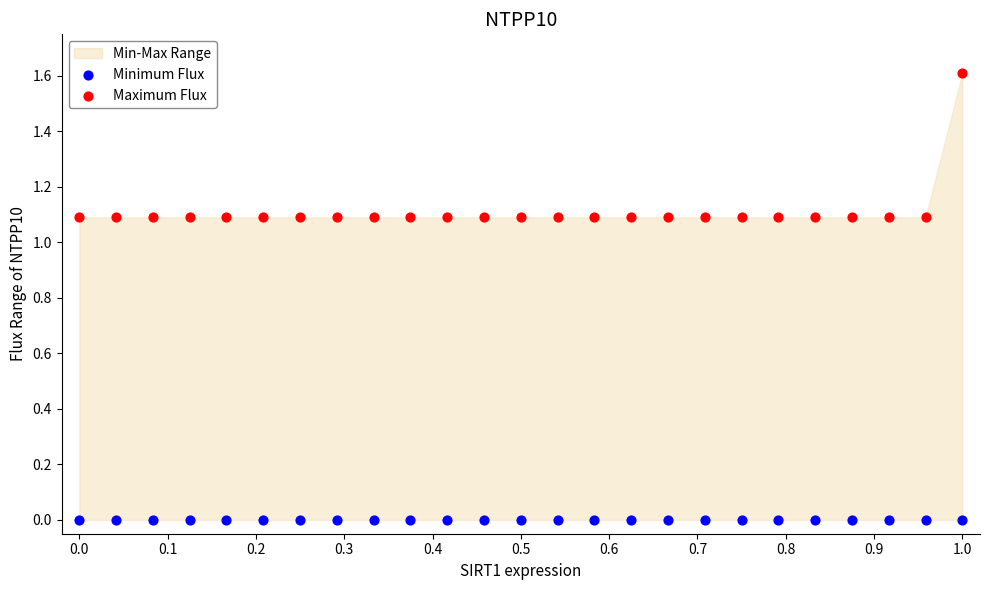

Which series reaches the minimum Y coordinate?

Minimum Flux